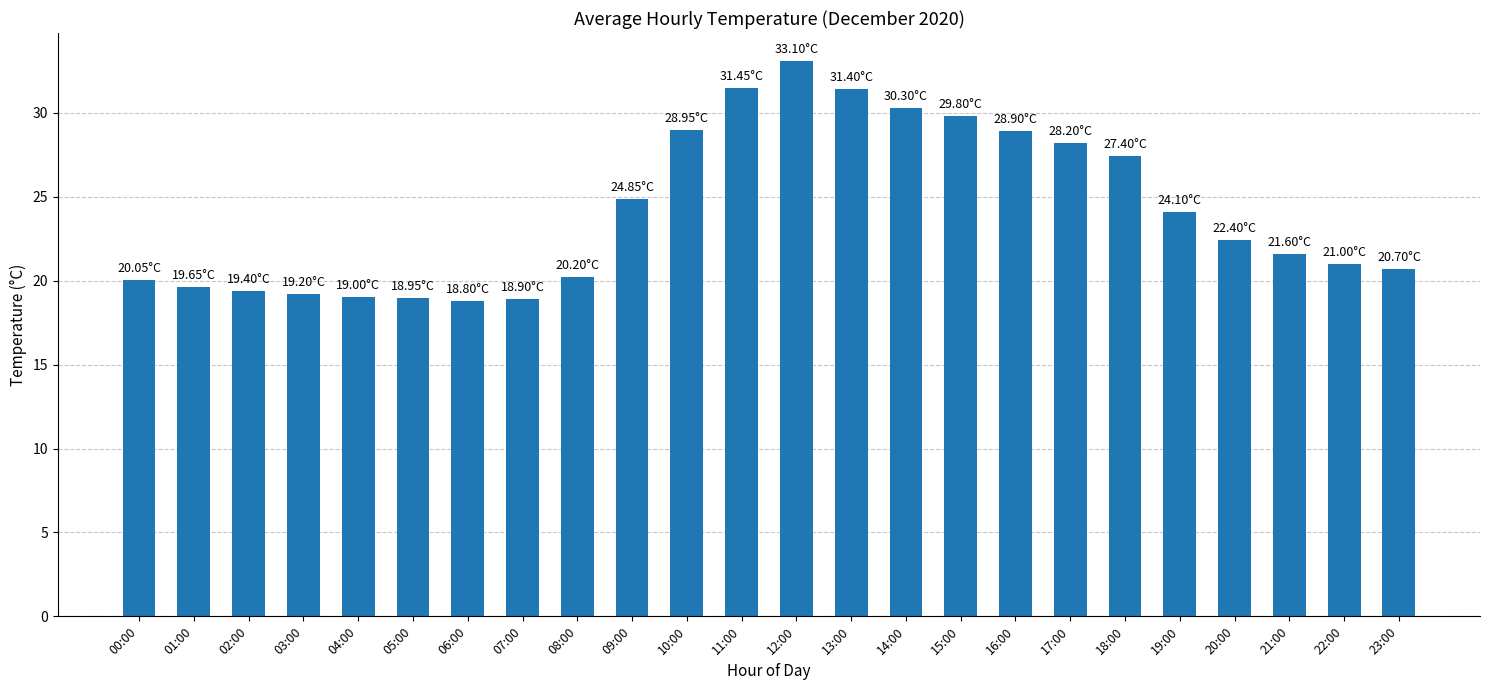

What is the average value?

24.1